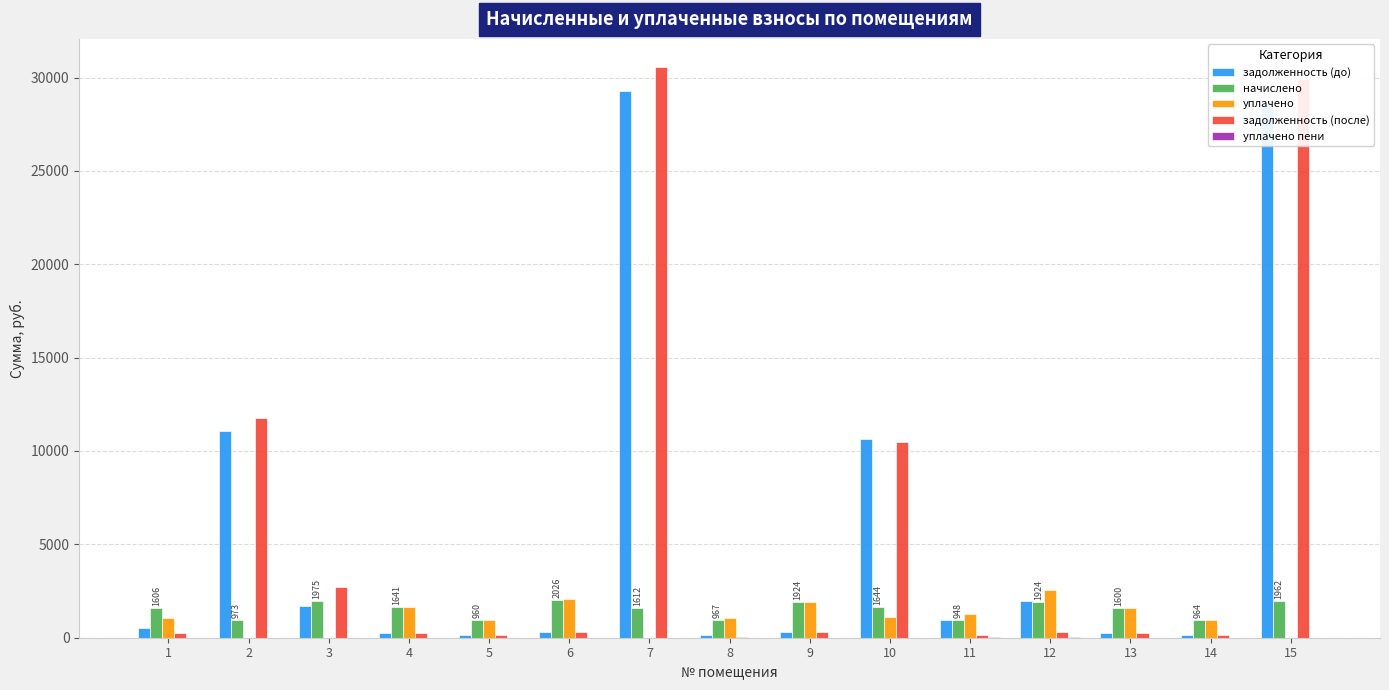

Is the value of уплачено at 10 greater than the value of начислено at 3?

No